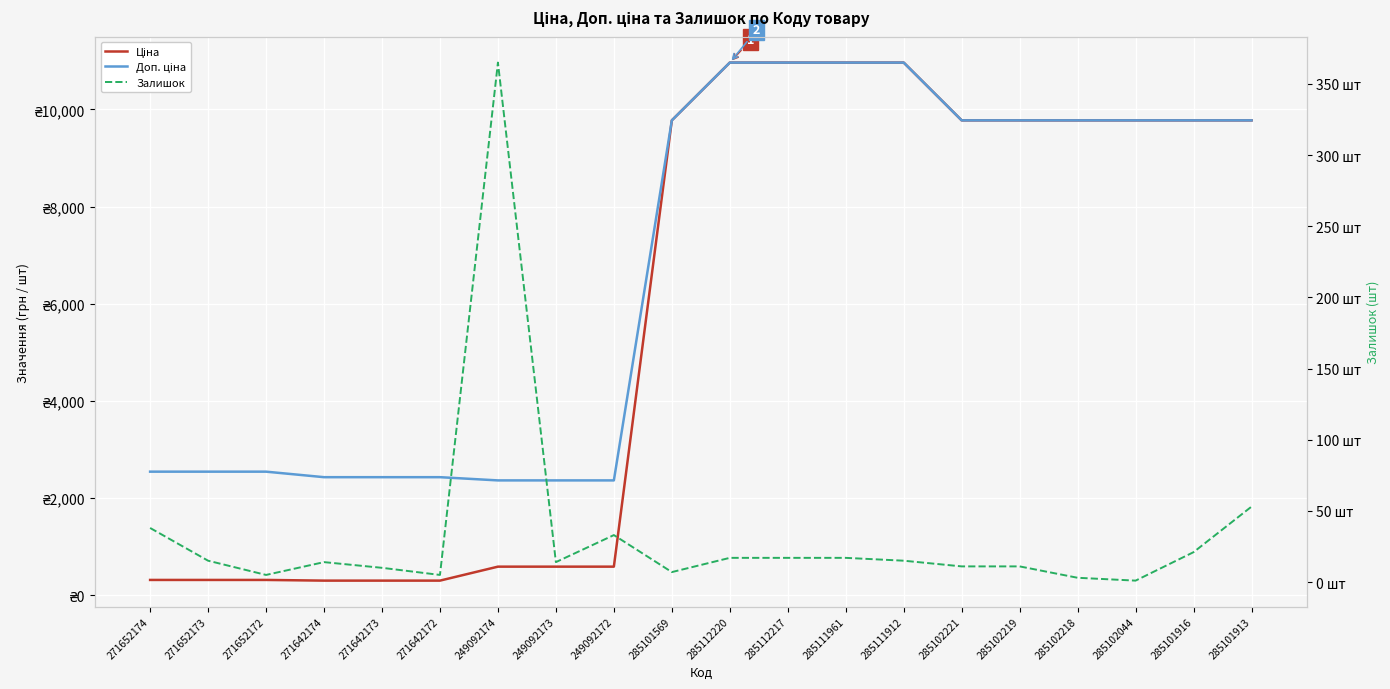

What is the value of the Ціна point at the 1st from the left?

318.3